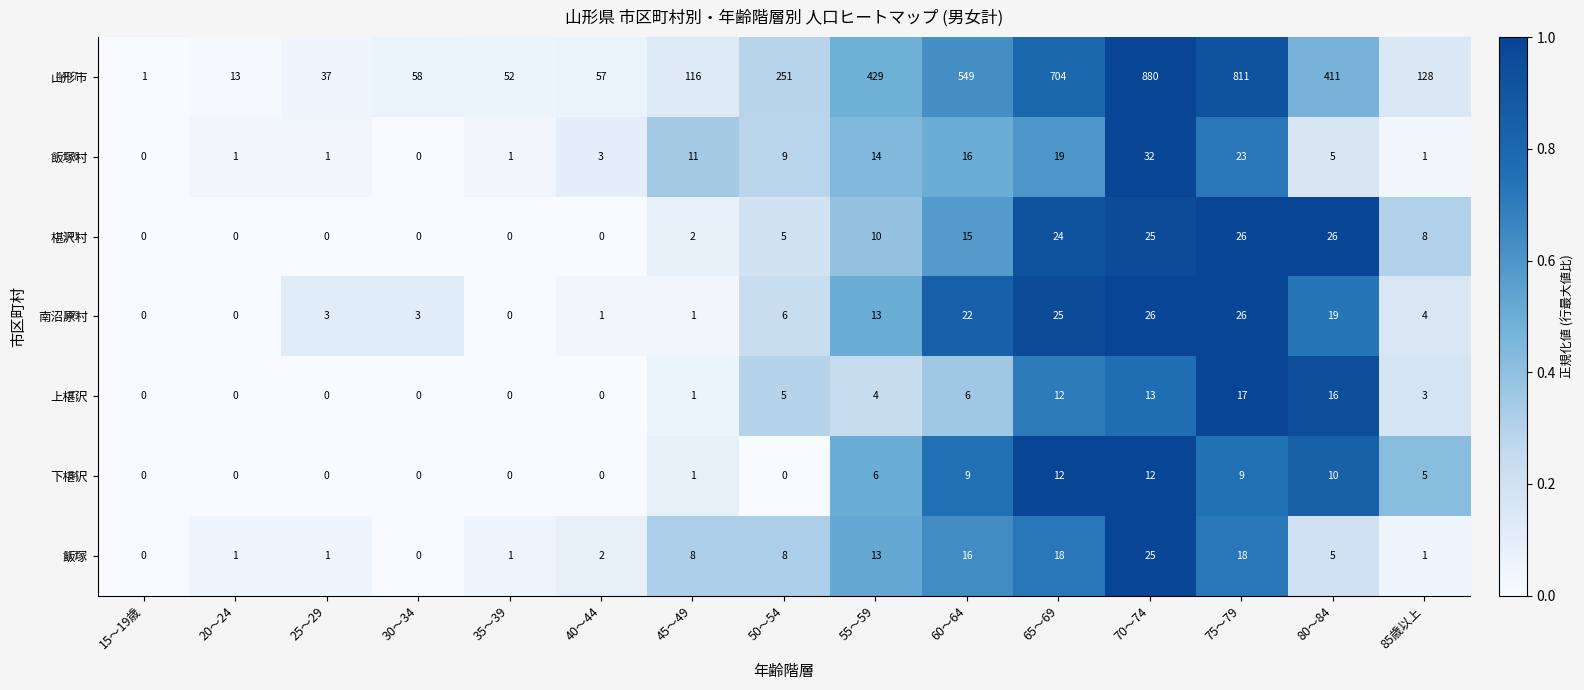

What is the sum of all 南沼原村 values?

149